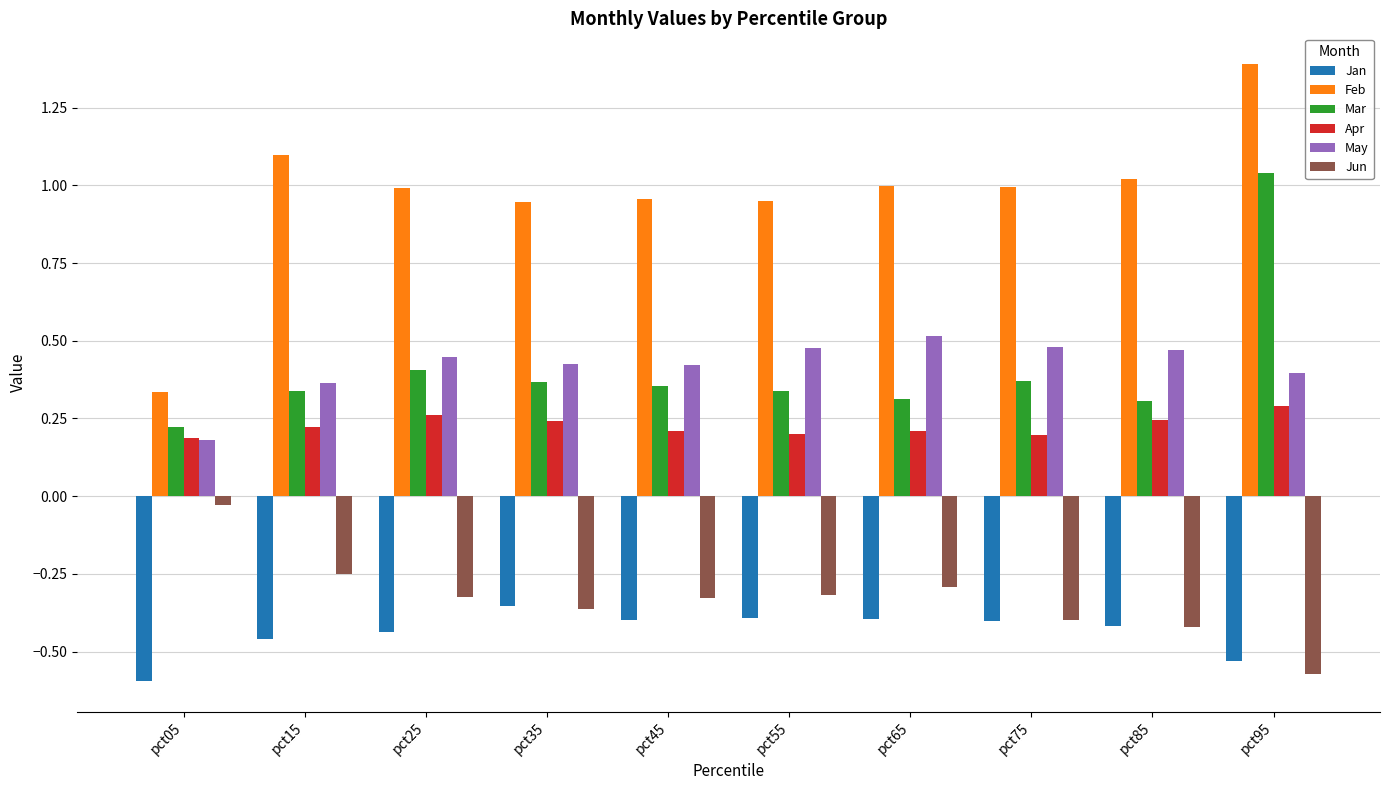

Which series has the widest spread of values?

Feb